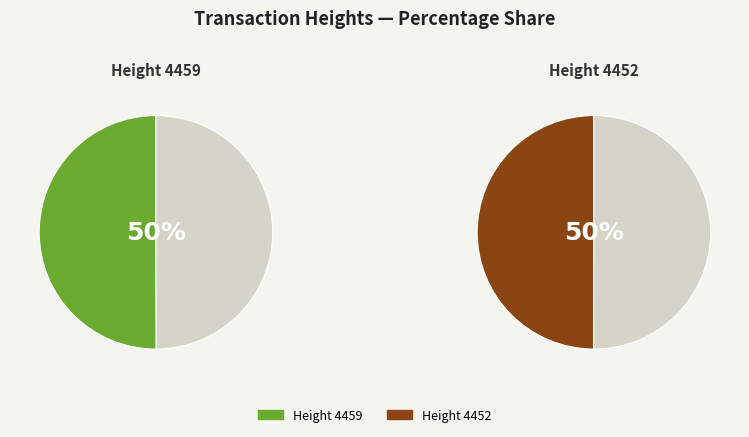

How many slices are in this pie chart?

2